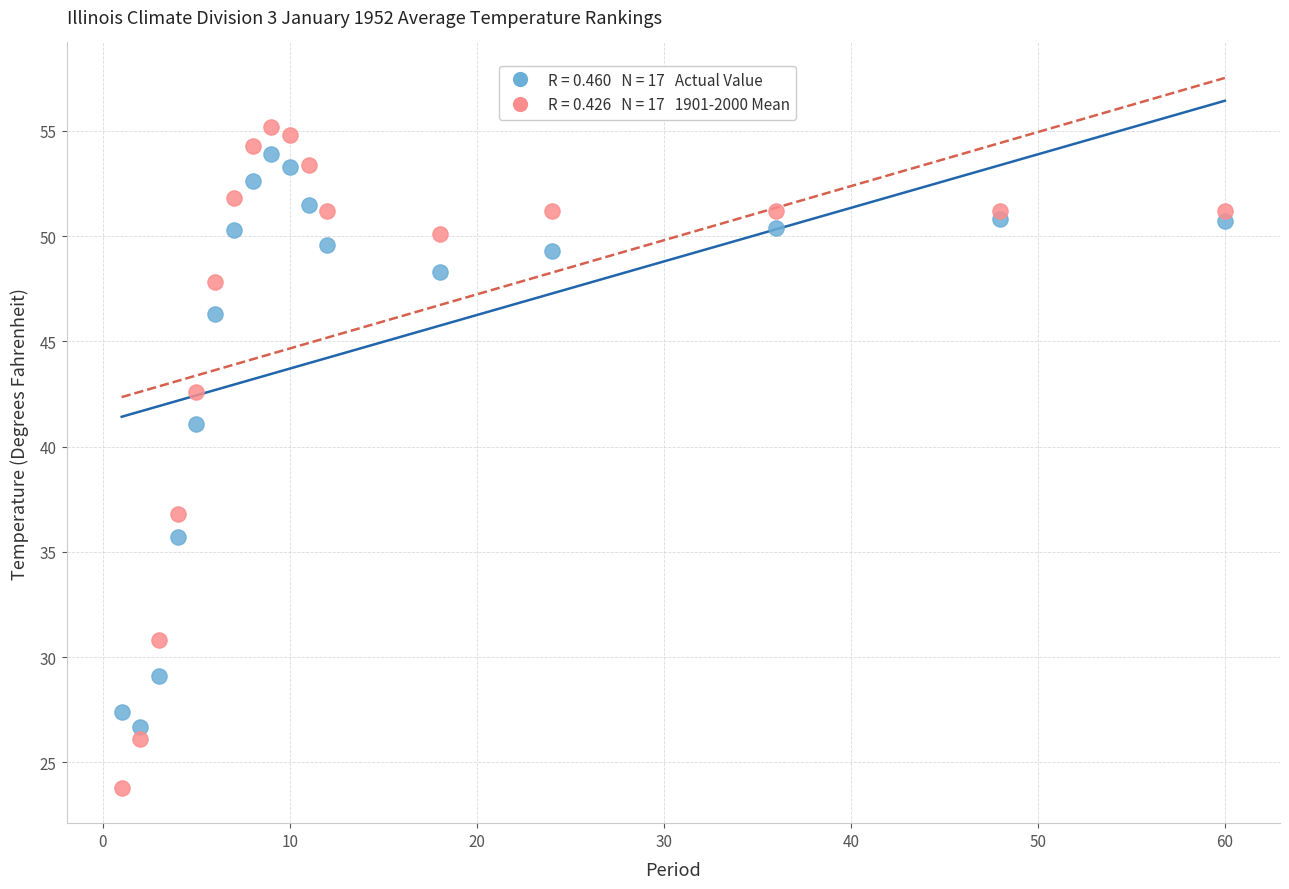

Across all data points, what is the range of Y values (max minus min)?

31.4